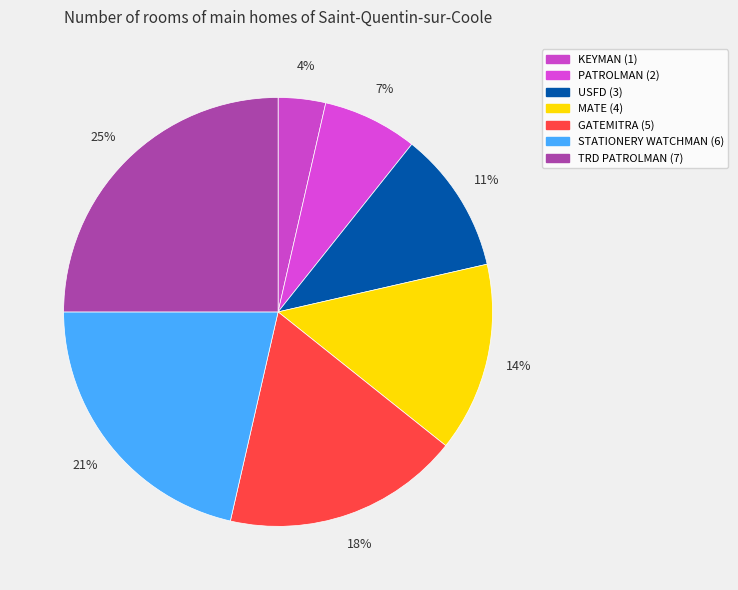

To the nearest percent, what portion does STATIONERY WATCHMAN represent?

21%